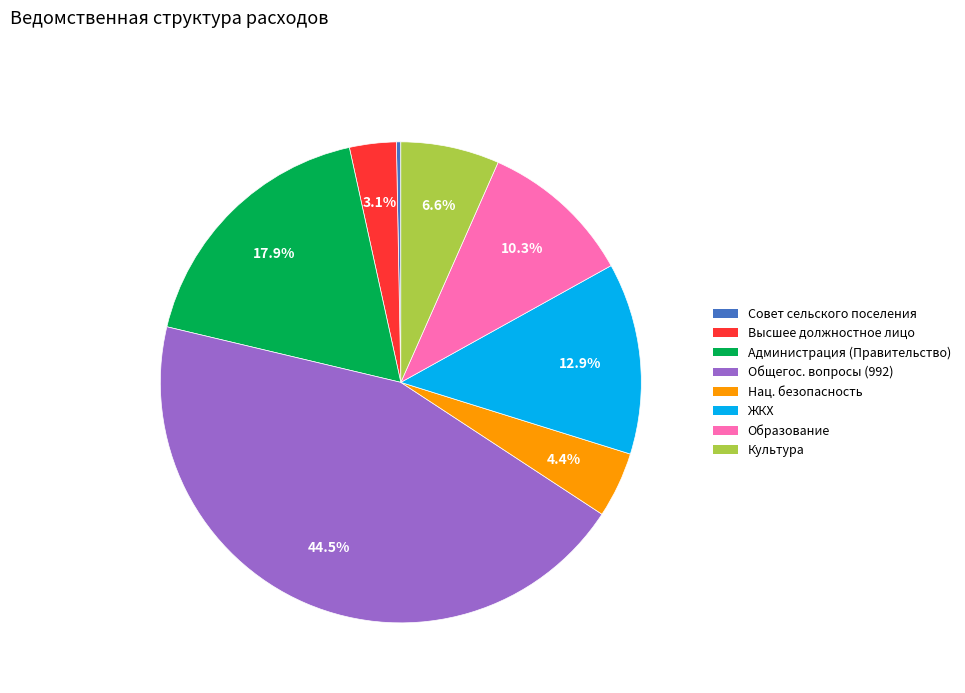

Is there a majority slice in this chart?

No